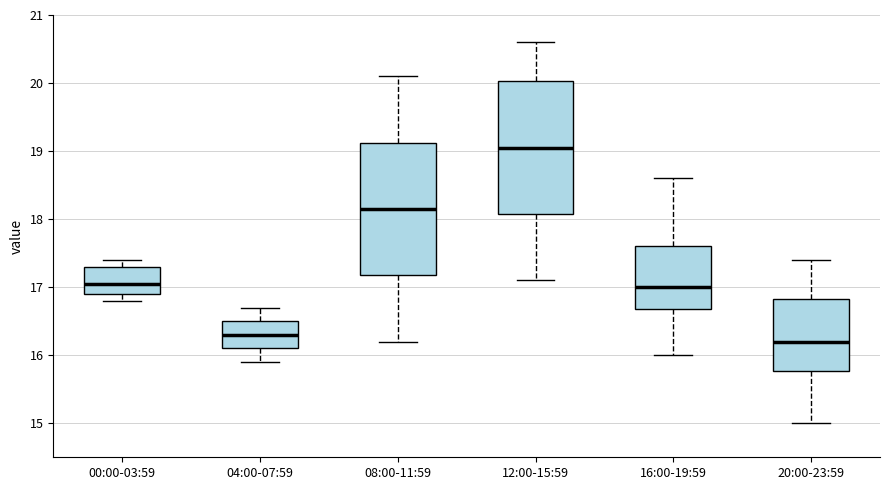

Reading left to right, read every box against the y-axis: the position of its median line, the range the box covers, and the ends of its whiskers. The values are not printed on the chart, so give them approximately, as read against the axis.

00:00-03:59: median 17.1, box 16.9 to 17.3, whiskers 16.8 to 17.4
04:00-07:59: median 16.3, box 16.1 to 16.5, whiskers 15.9 to 16.7
08:00-11:59: median 18.2, box 17.2 to 19.1, whiskers 16.2 to 20.1
12:00-15:59: median 19.1, box 18.1 to 20.0, whiskers 17.1 to 20.6
16:00-19:59: median 17.0, box 16.7 to 17.6, whiskers 16.0 to 18.6
20:00-23:59: median 16.2, box 15.8 to 16.8, whiskers 15.0 to 17.4